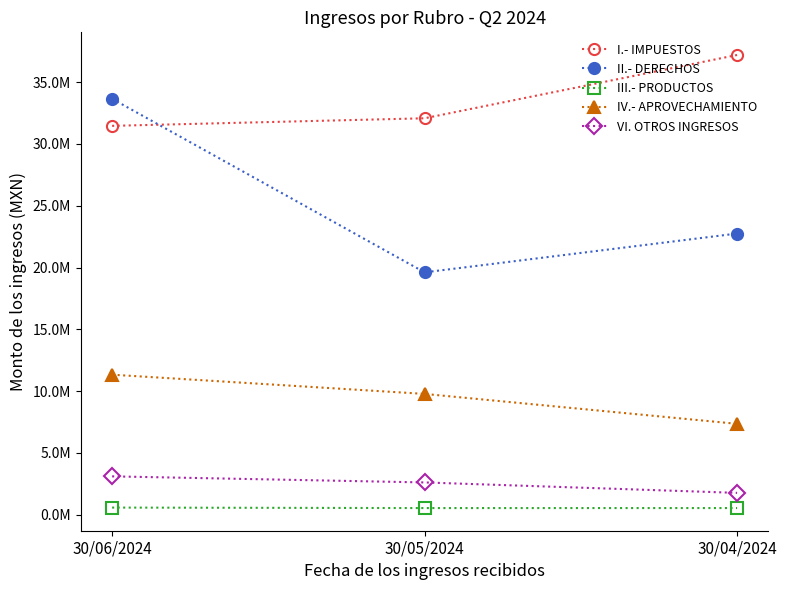

True or false: VI. OTROS INGRESOS has a value of 1773100.0 at 30/04/2024.

True